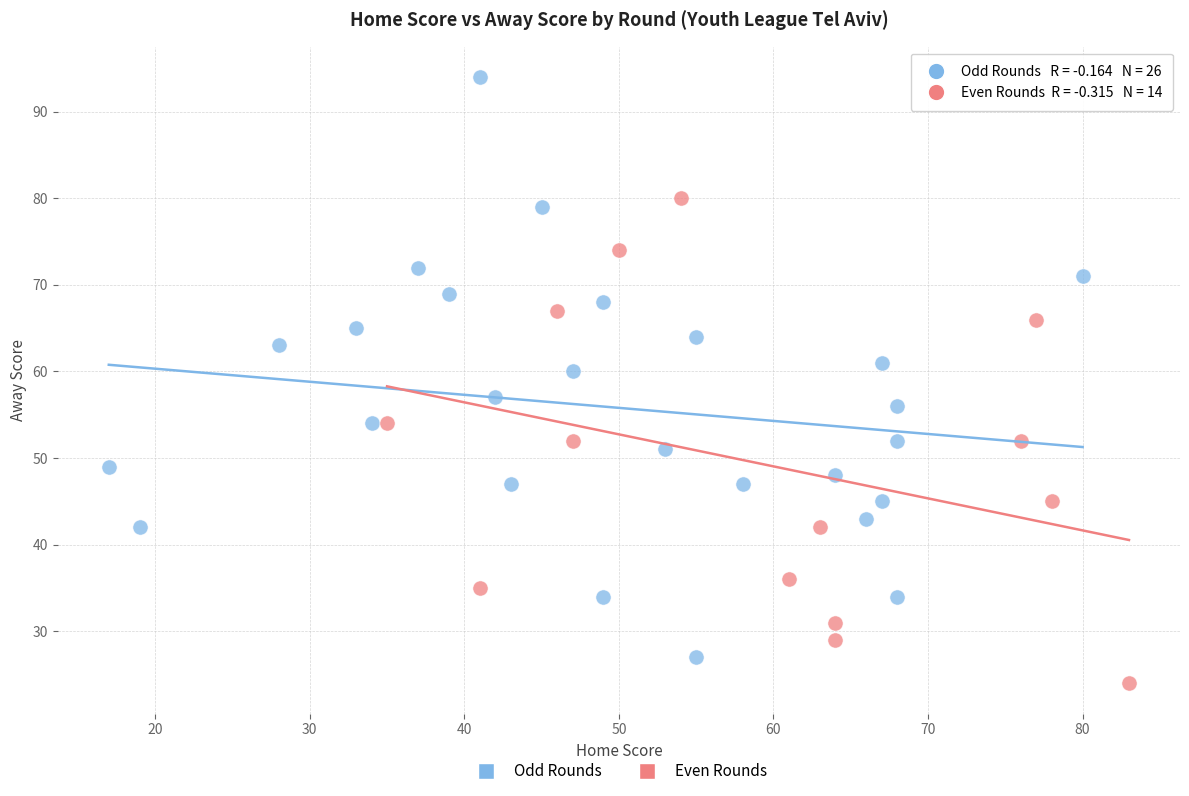

Which series has the largest Y range (max minus min)?

Odd Rounds